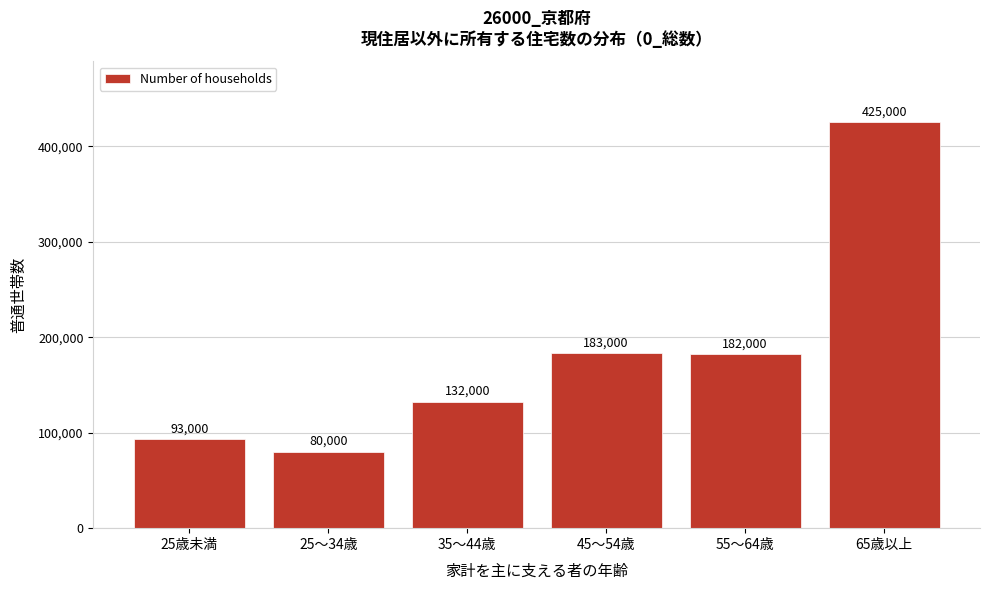

Reading left to right, extract all data points from this chart.

25歳未満=93000	25～34歳=80000	35～44歳=132000	45～54歳=183000	55～64歳=182000	65歳以上=425000